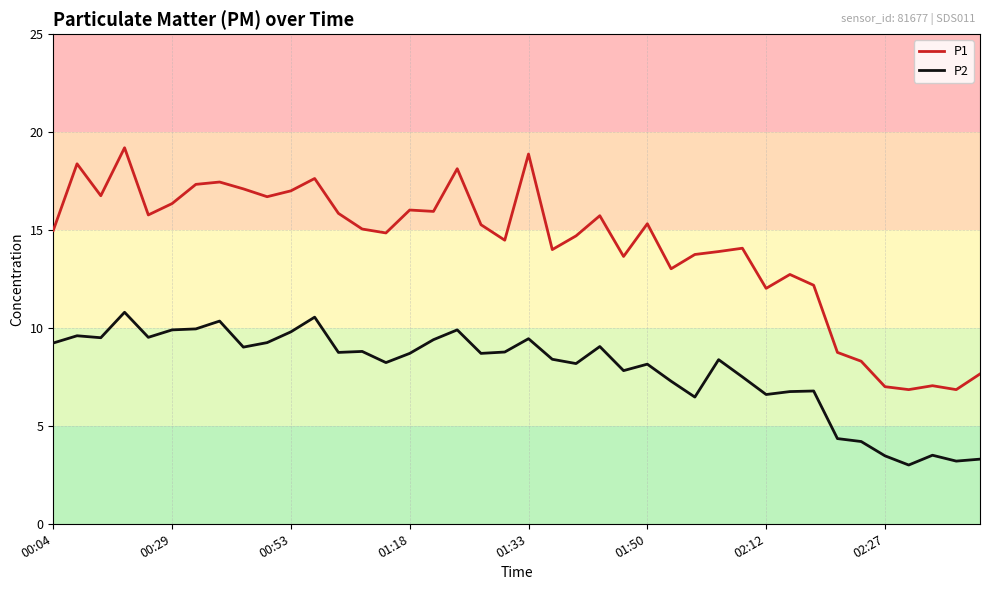

List the series in order of their peak value, highest first.

P1, P2